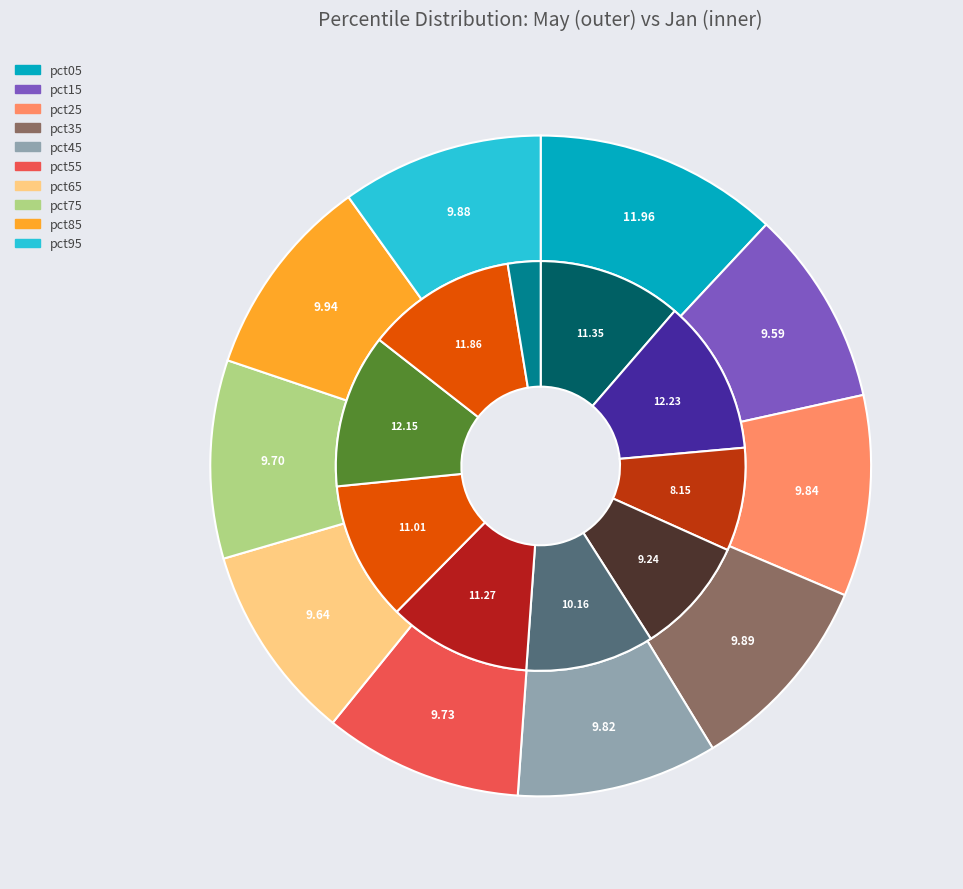

The 6 slice represents 11% of the pie. True or false?

True